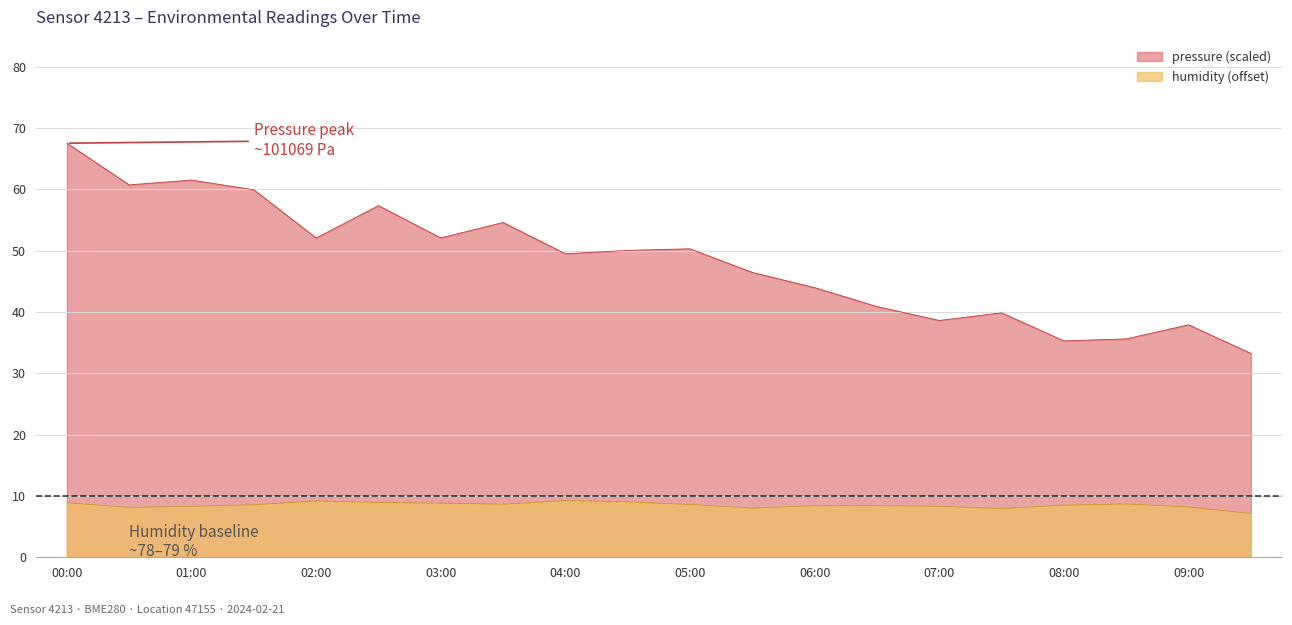

Reading right to left, what are all the values shown in this chart?

pressure: 09:30=33.3	09:00=37.9	08:30=35.6	08:00=35.3	07:30=39.9	07:00=38.6	06:30=40.9	06:00=44.0	05:30=46.5	05:00=50.3	04:30=50.1	04:00=49.5	03:30=54.6	03:00=52.1	02:30=57.4	02:00=52.1	01:30=60.0	01:00=61.5	00:30=60.8	00:00=67.6
humidity: 09:30=7.2	09:00=8.2	08:30=8.7	08:00=8.5	07:30=8.0	07:00=8.3	06:30=8.4	06:00=8.4	05:30=8.0	05:00=8.6	04:30=9.0	04:00=9.2	03:30=8.7	03:00=8.8	02:30=8.9	02:00=9.2	01:30=8.6	01:00=8.3	00:30=8.1	00:00=8.9